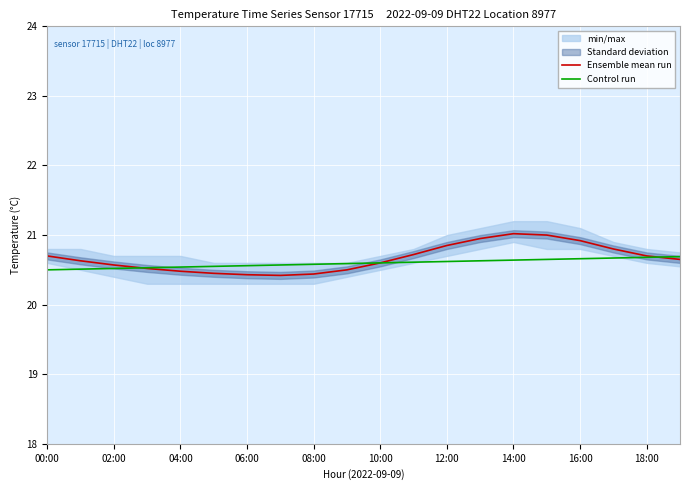

True or false: Ensemble mean run has more than 2 points higher than both neighbors.

False